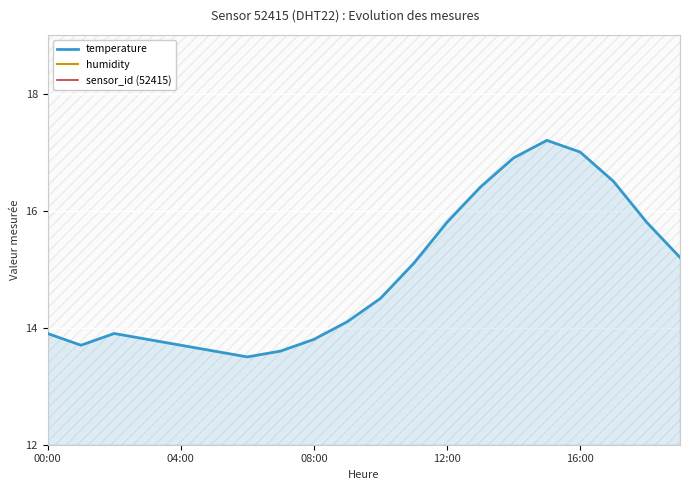

What is the minimum value for sensor_id (52415)?

0.1